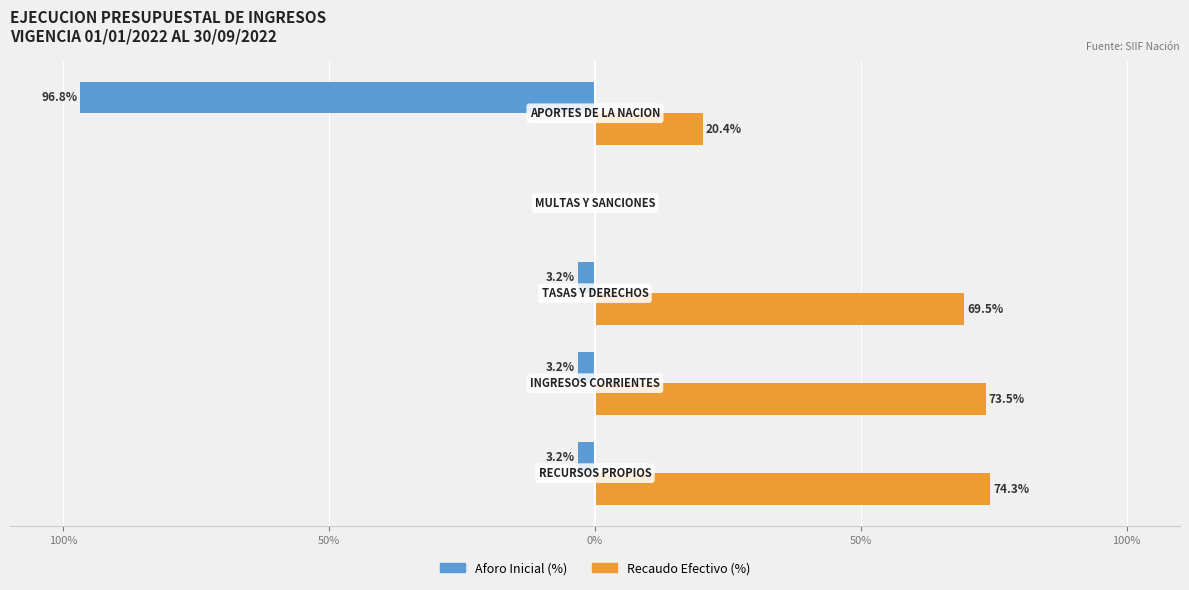

What are all the series names shown in the legend?

Aforo Inicial (%), Recaudo Efectivo (%)